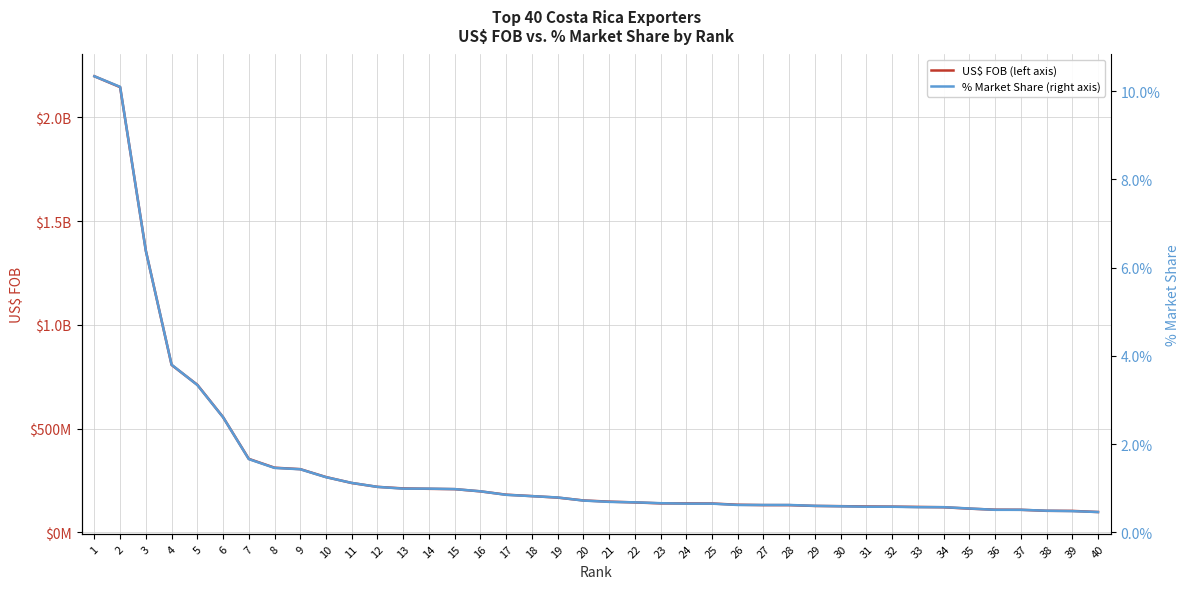

At which category does the chart reach its minimum across all series?

40